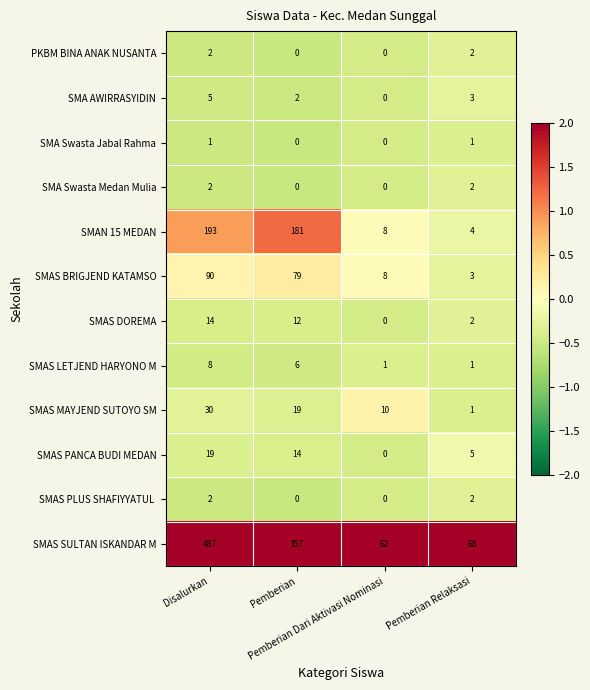

What is the sum of all SMAS LETJEND HARYONO M values?

16